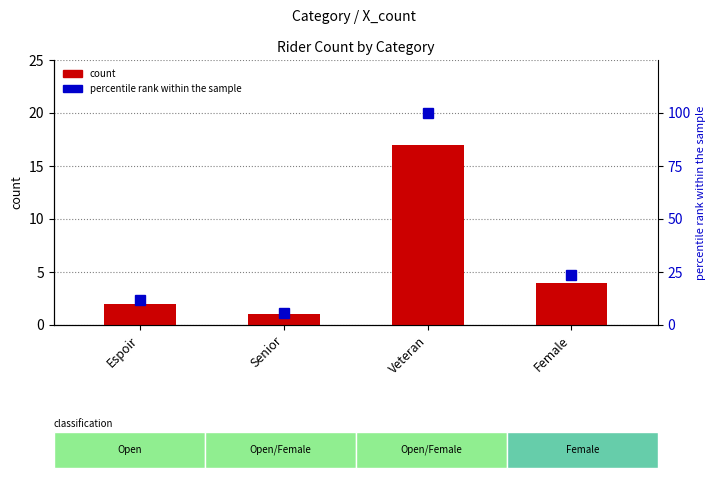

What is the difference between the maximum and minimum values in the count series?

16.0